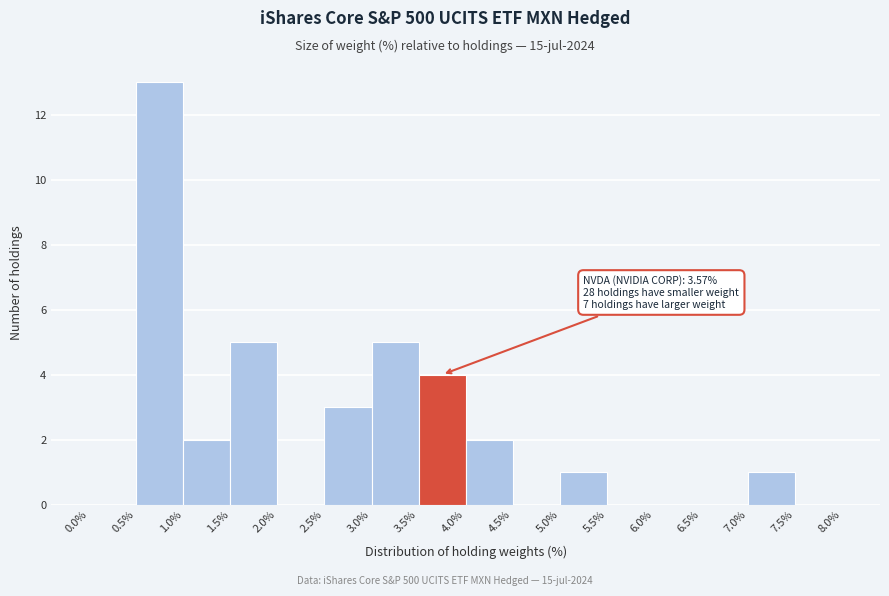

Which range on the x-axis has the tallest bar?

0.5% to 1.0%